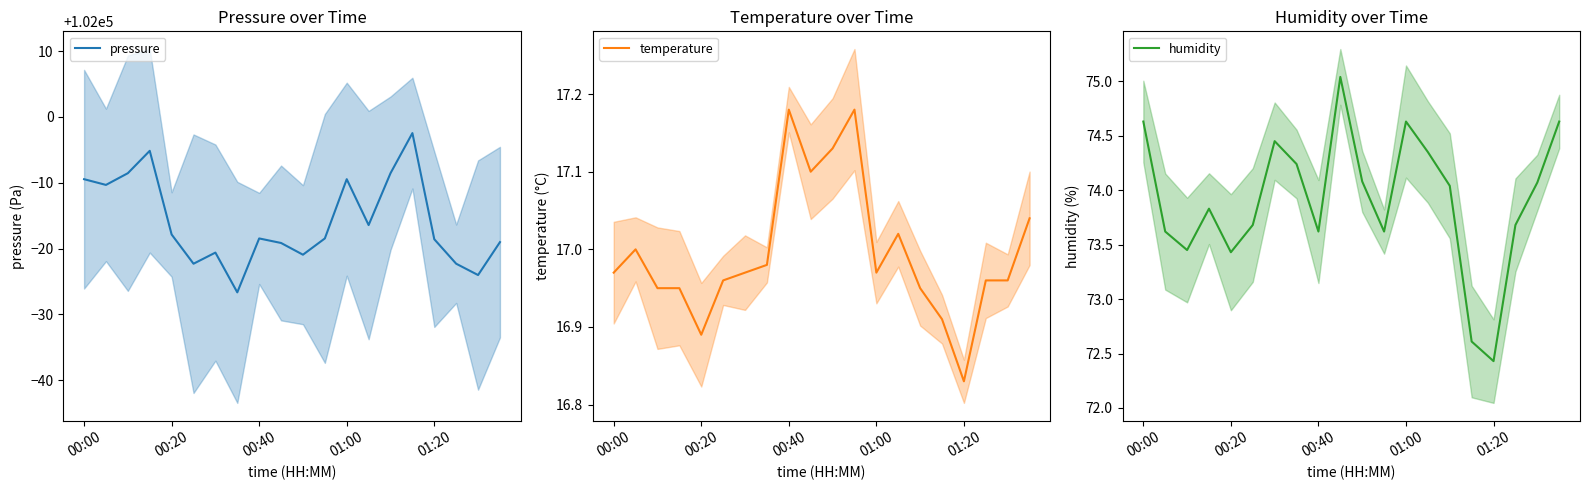

Is the value of humidity at 18 greater than the value of pressure at 5?

No